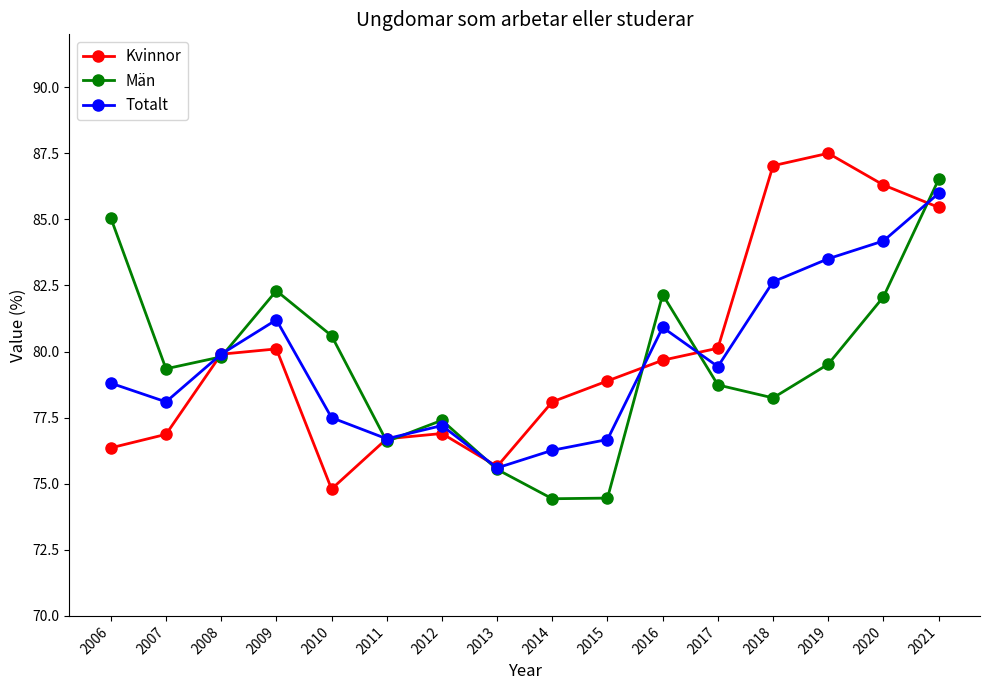

What is the value of the Män point at the 16th from the left?

86.5